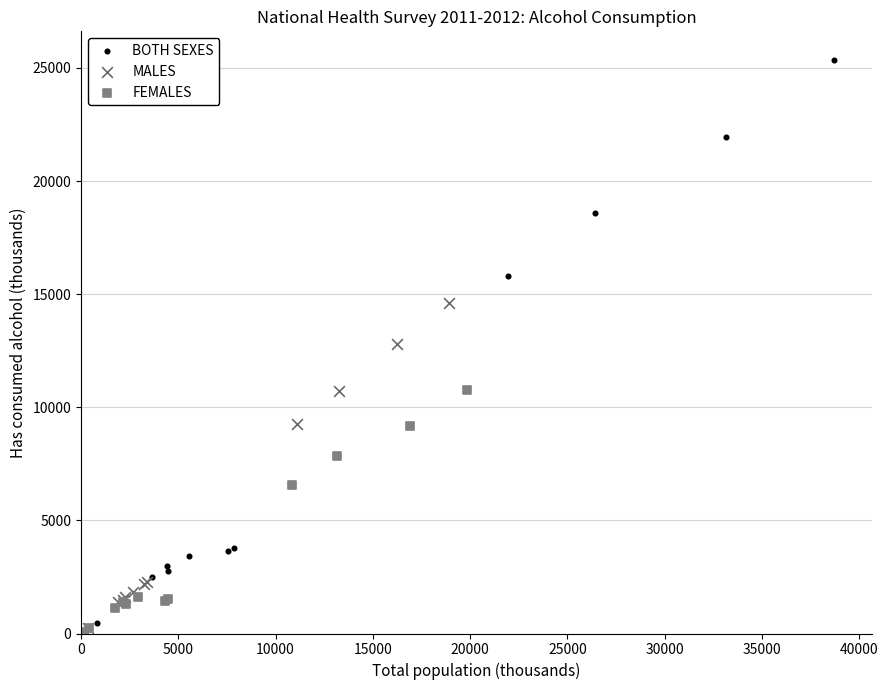

What are all the series names shown in the legend?

BOTH SEXES, MALES, FEMALES